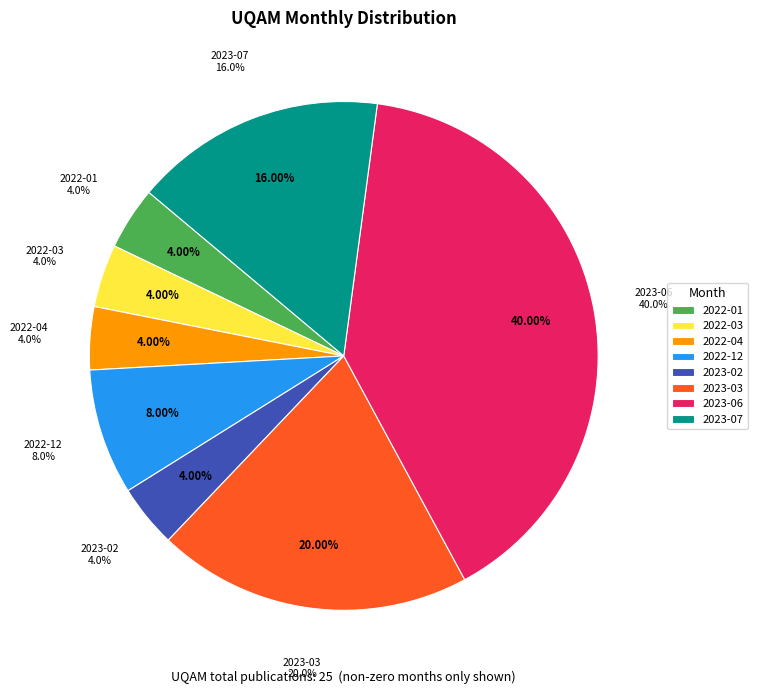

True or false: 2022-12 accounts for 8% of the total.

True